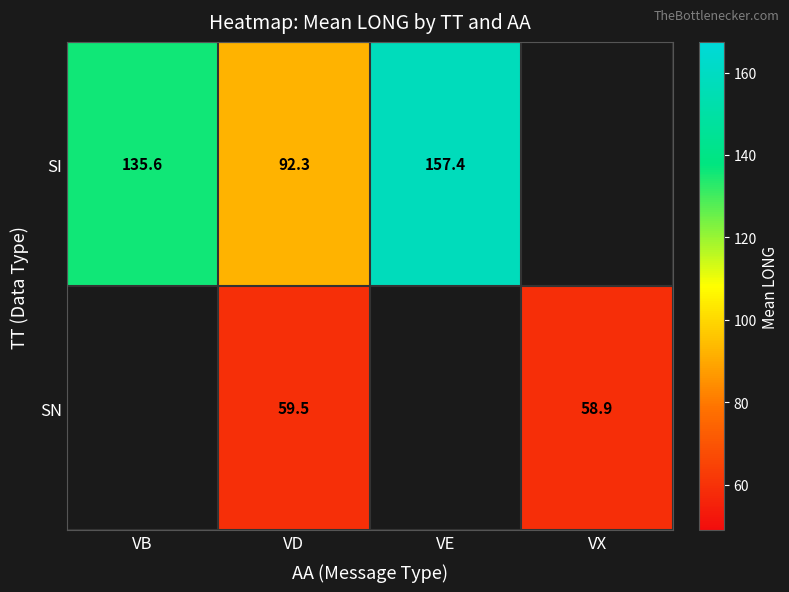

At VD, list the series in order from smallest to largest.

SN, SI